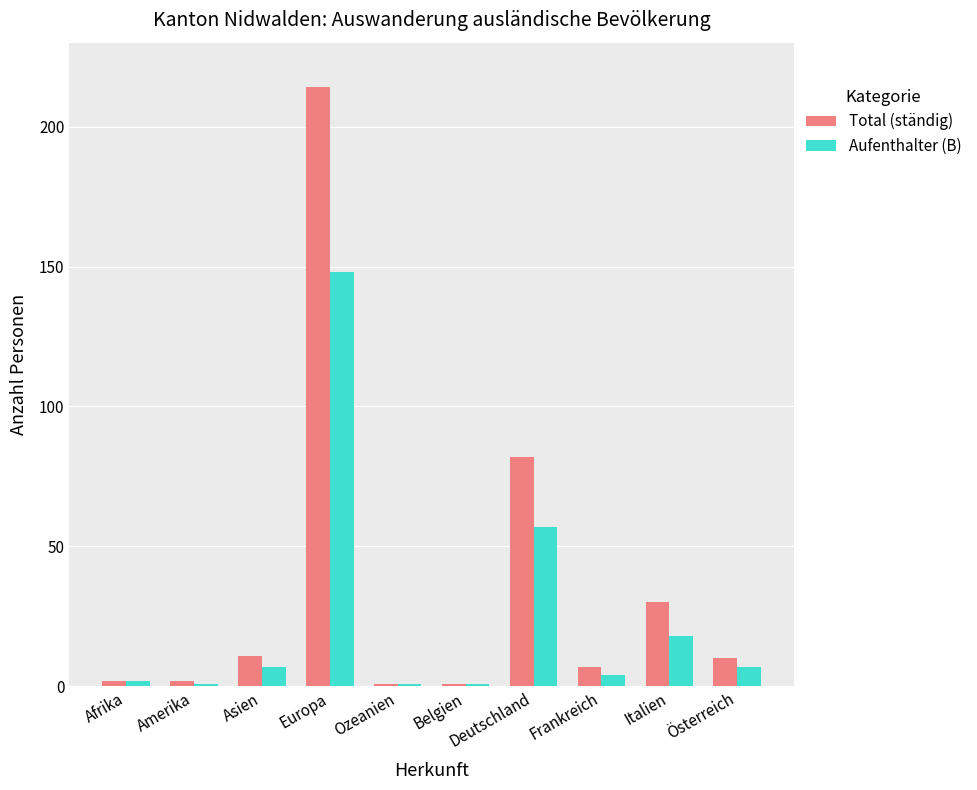

List the series in order of their peak value, lowest first.

Aufenthalter (B), Total (ständig)